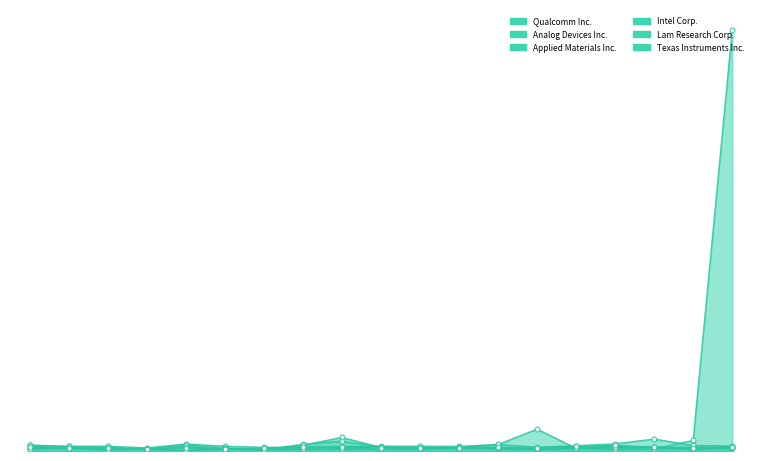

What is the label of the 16th point from the right?

2008-11-06